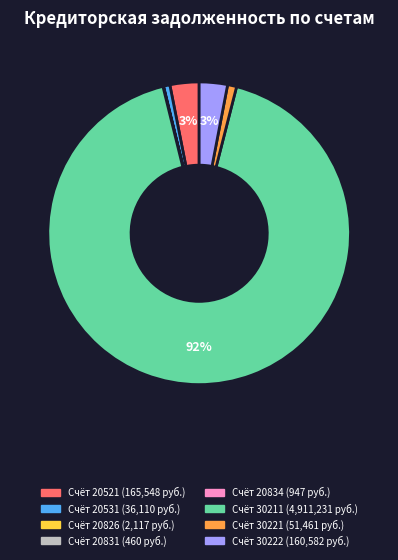

Is there any slice that represents more than half of the pie?

Yes